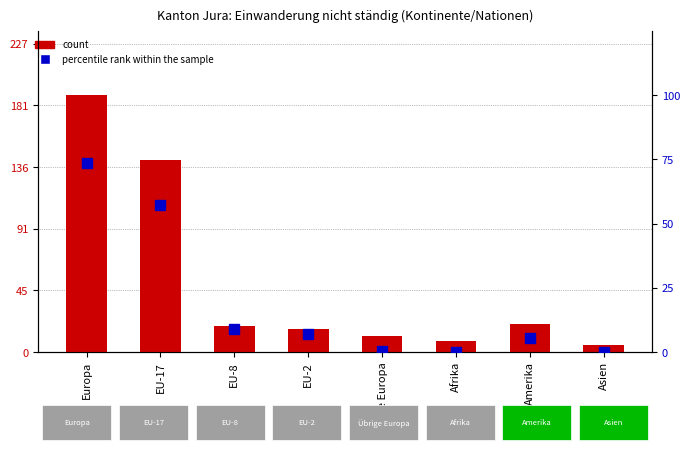

At how many categories does at least one series exceed 13?

5